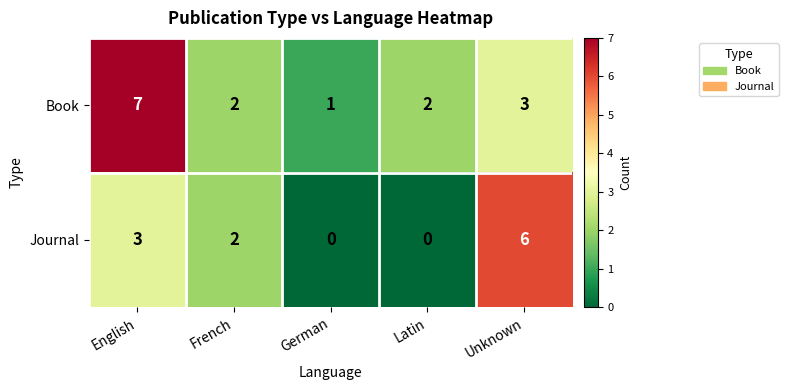

Is the value of Journal at French greater than the value of Book at Unknown?

No